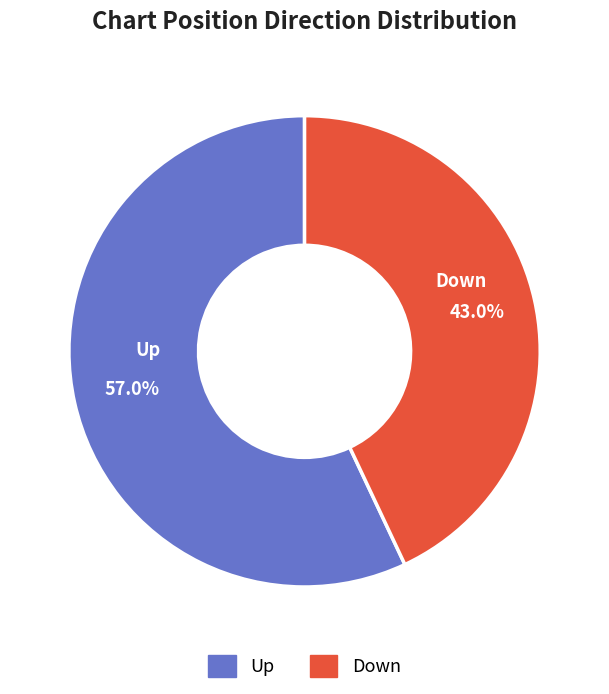

Is there a majority slice in this chart?

Yes